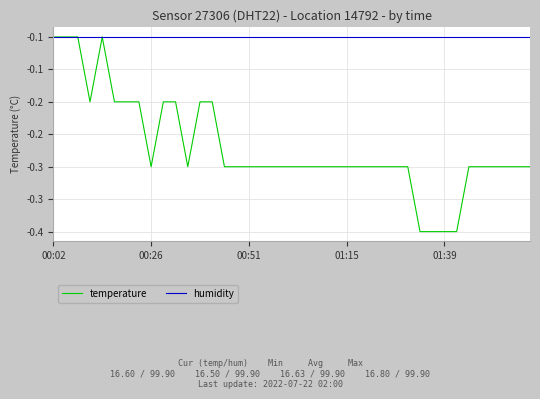

What are all the series names shown in the legend?

temperature, humidity